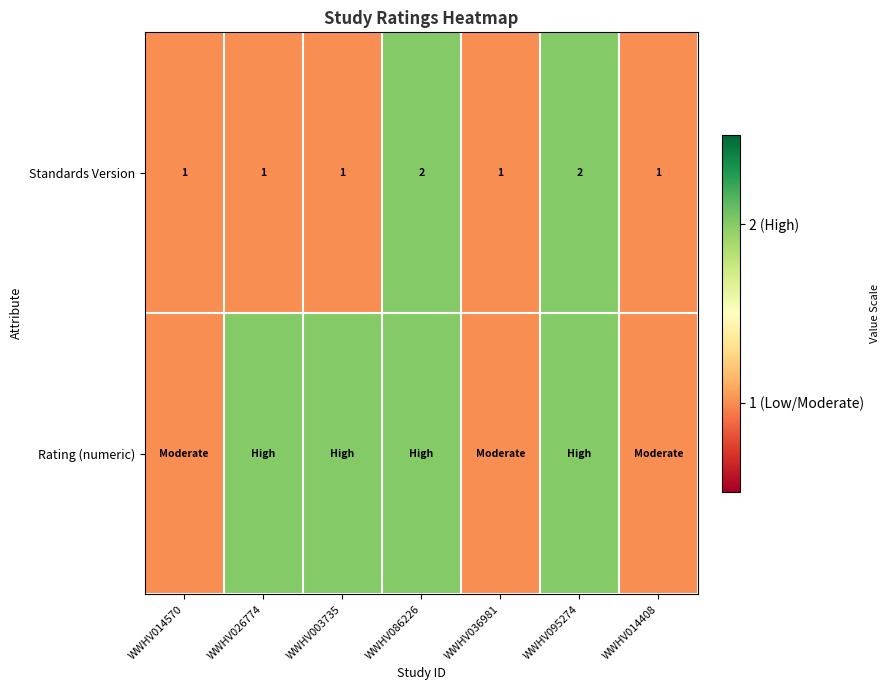

Is it true that Standards Version equals 2 at WWHV086226?

True